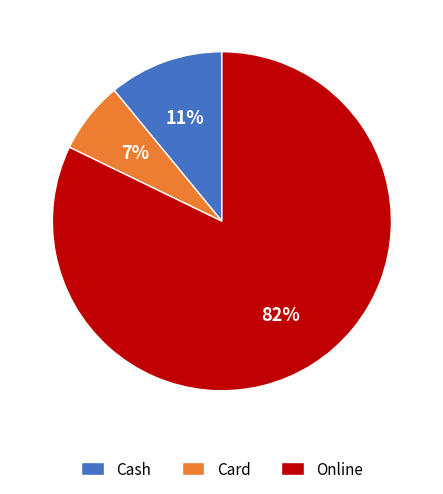

Combined, do Card and Cash account for over 50%?

No